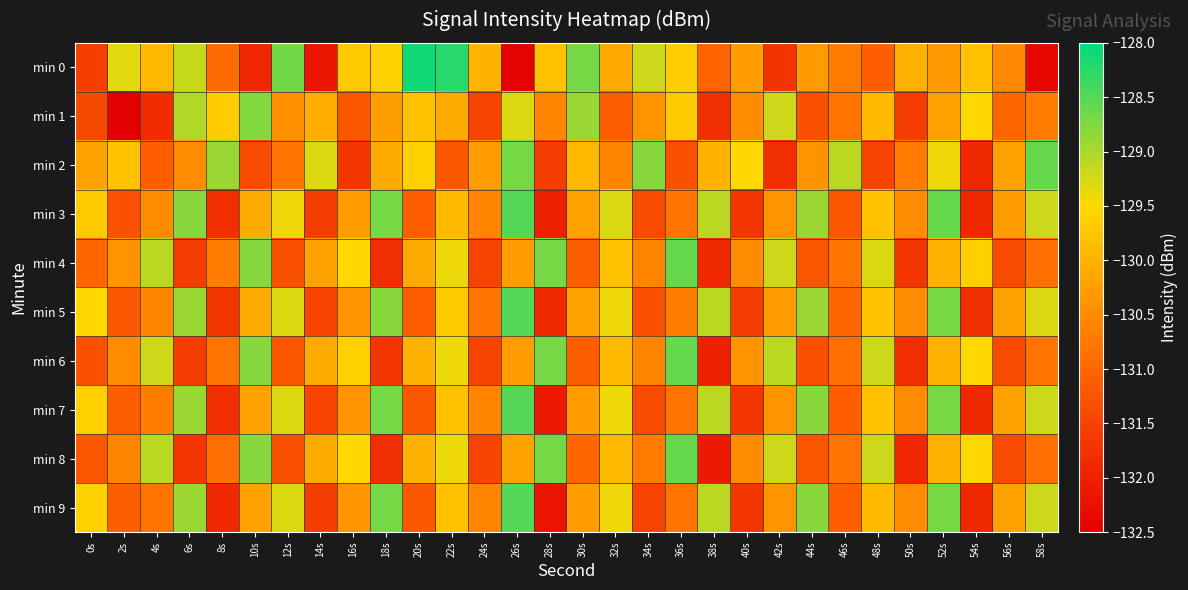

At which category is the sum across all series the highest?

52s